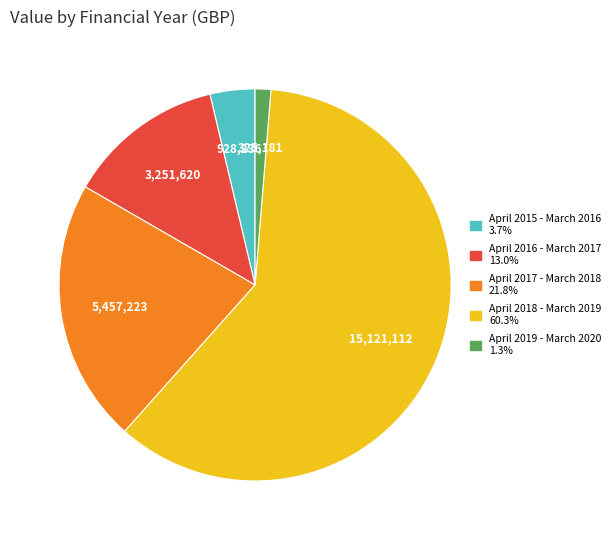

Count the number of slices in the pie.

5